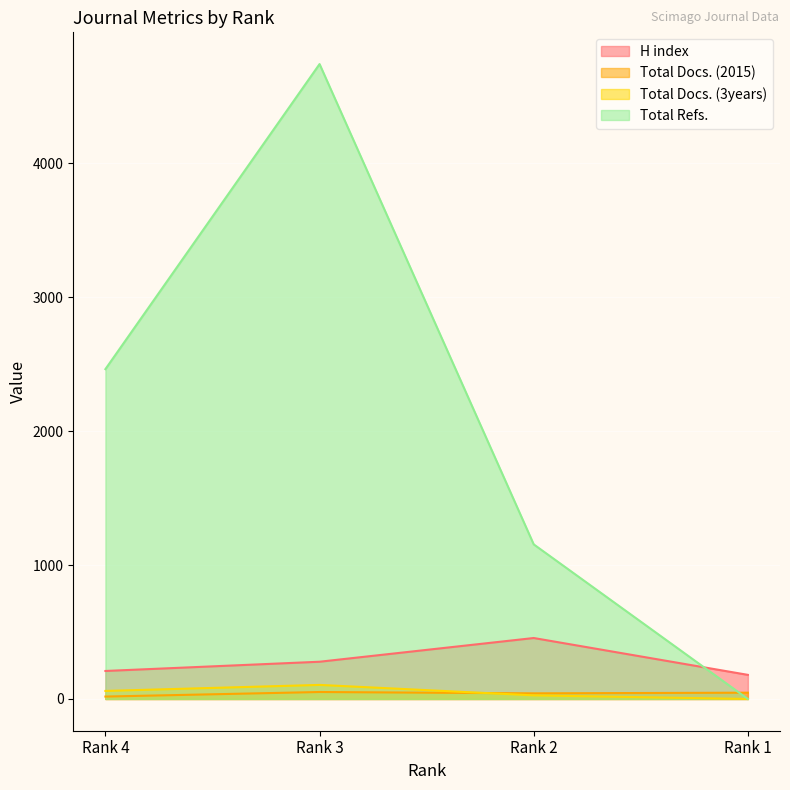

Reading right to left, transcribe all the data shown in this chart.

H index: Rank 1=180	Rank 2=455	Rank 3=278	Rank 4=209
Total Docs. (2015): Rank 1=47	Rank 2=42	Rank 3=52	Rank 4=18
Total Docs. (3years): Rank 1=0	Rank 2=27	Rank 3=105	Rank 4=60
Total Refs.: Rank 1=0	Rank 2=1154	Rank 3=4739	Rank 4=2462